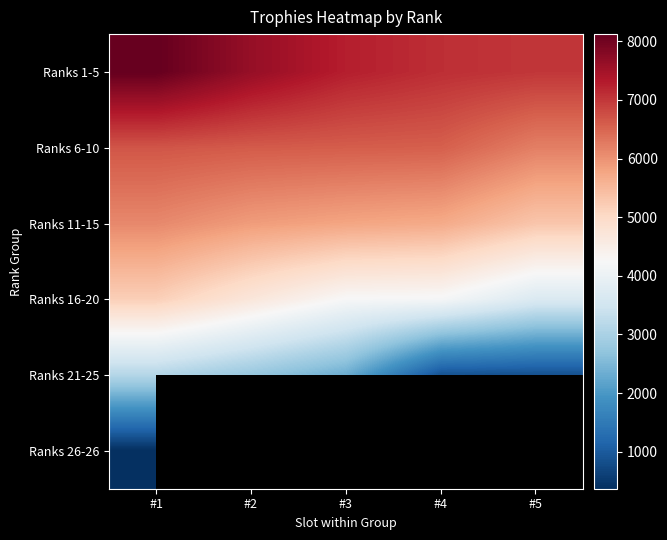

What is the greatest value displayed?

8123.0